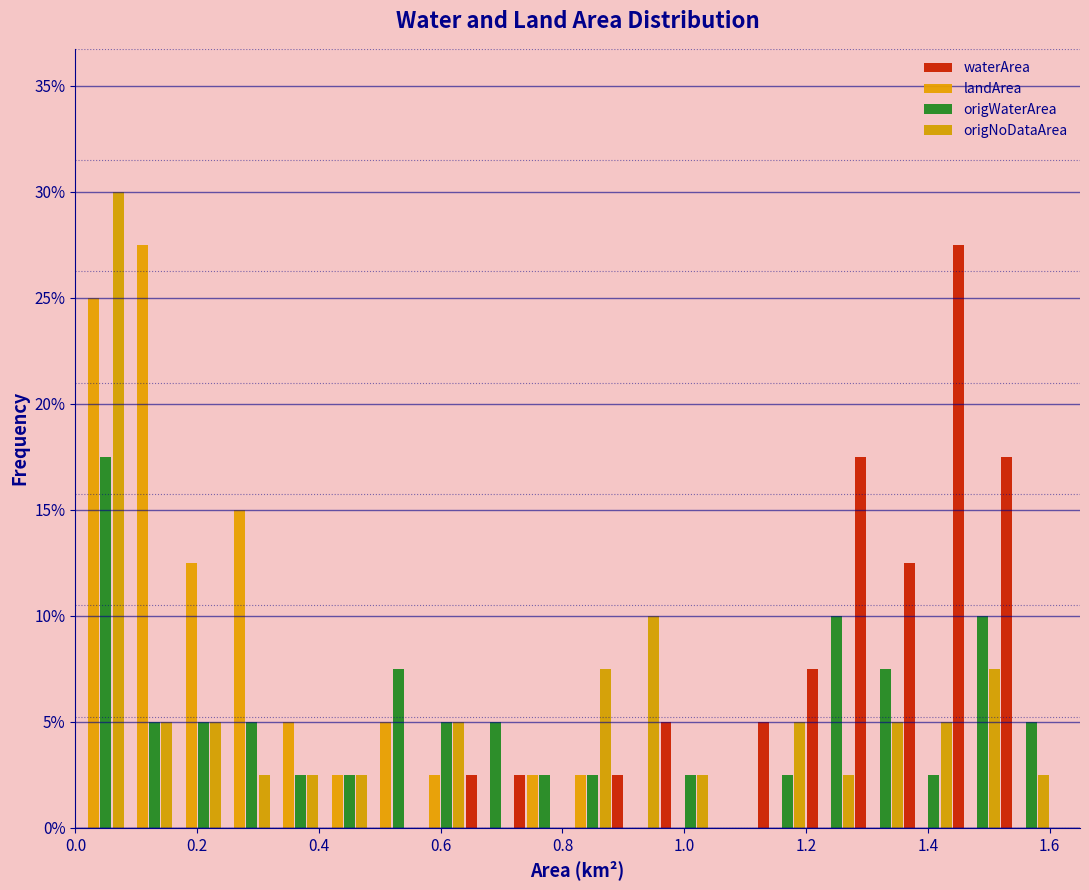

Reading left to right, list every range on the x-axis with the height of the bar of each series over it. The values are not printed on the chart, so give them approximately, as read against the axis.

0.00 to 0.08: waterArea=0	landArea=25.0	origWaterArea=17.5	origNoDataArea=30.0
0.08 to 0.16: waterArea=0	landArea=27.5	origWaterArea=5.0	origNoDataArea=5.0
0.16 to 0.24: waterArea=0	landArea=12.5	origWaterArea=5.0	origNoDataArea=5.0
0.24 to 0.32: waterArea=0	landArea=15.0	origWaterArea=5.0	origNoDataArea=2.5
0.32 to 0.40: waterArea=0	landArea=5.0	origWaterArea=2.5	origNoDataArea=2.5
0.40 to 0.48: waterArea=0	landArea=2.5	origWaterArea=2.5	origNoDataArea=2.5
0.48 to 0.56: waterArea=0	landArea=5.0	origWaterArea=7.5	origNoDataArea=0
0.56 to 0.64: waterArea=0	landArea=2.5	origWaterArea=5.0	origNoDataArea=5.0
0.64 to 0.72: waterArea=2.5	landArea=0	origWaterArea=5.0	origNoDataArea=0
0.72 to 0.80: waterArea=2.5	landArea=2.5	origWaterArea=2.5	origNoDataArea=0
0.80 to 0.88: waterArea=0	landArea=2.5	origWaterArea=2.5	origNoDataArea=7.5
0.88 to 0.96: waterArea=2.5	landArea=0	origWaterArea=0	origNoDataArea=10.0
0.96 to 1.04: waterArea=5.0	landArea=0	origWaterArea=2.5	origNoDataArea=2.5
1.04 to 1.12: waterArea=0	landArea=0	origWaterArea=0	origNoDataArea=0
1.12 to 1.20: waterArea=5.0	landArea=0	origWaterArea=2.5	origNoDataArea=5.0
1.20 to 1.28: waterArea=7.5	landArea=0	origWaterArea=10.0	origNoDataArea=2.5
1.28 to 1.36: waterArea=17.5	landArea=0	origWaterArea=7.5	origNoDataArea=5.0
1.36 to 1.44: waterArea=12.5	landArea=0	origWaterArea=2.5	origNoDataArea=5.0
1.44 to 1.52: waterArea=27.5	landArea=0	origWaterArea=10.0	origNoDataArea=7.5
1.52 to 1.60: waterArea=17.5	landArea=0	origWaterArea=5.0	origNoDataArea=2.5